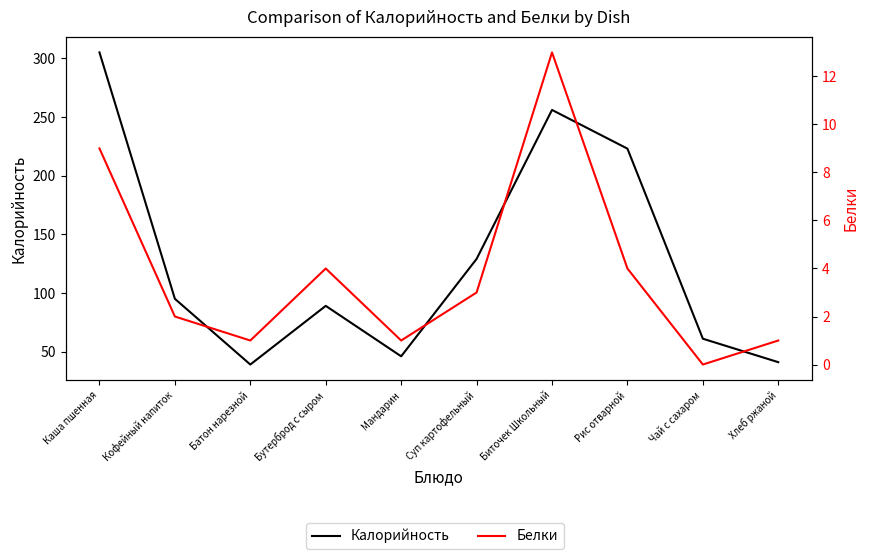

At which category is the sum across all series the highest?

Каша пшенная